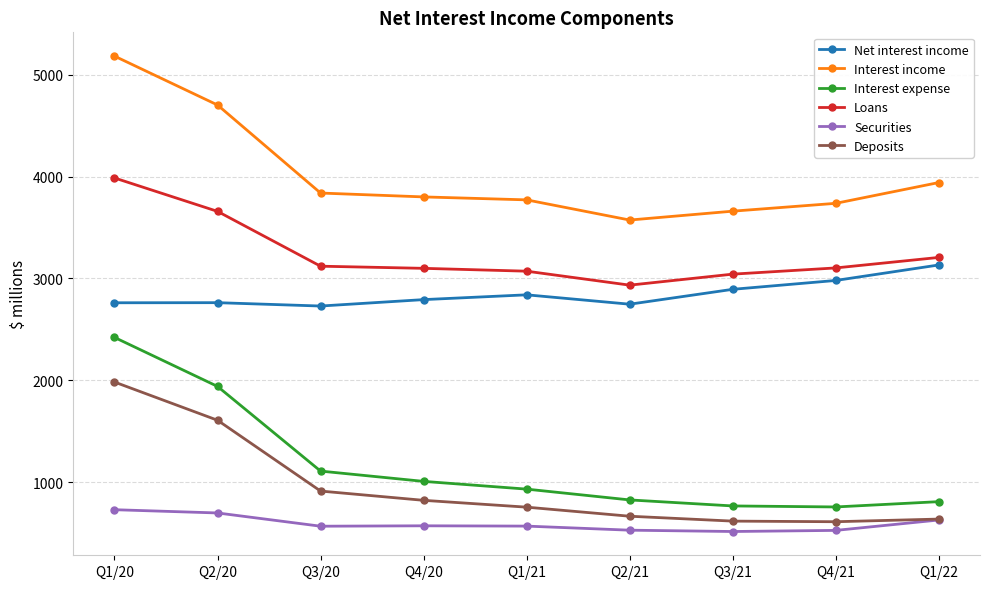

What is the total value across all series at Q1/22?

12355